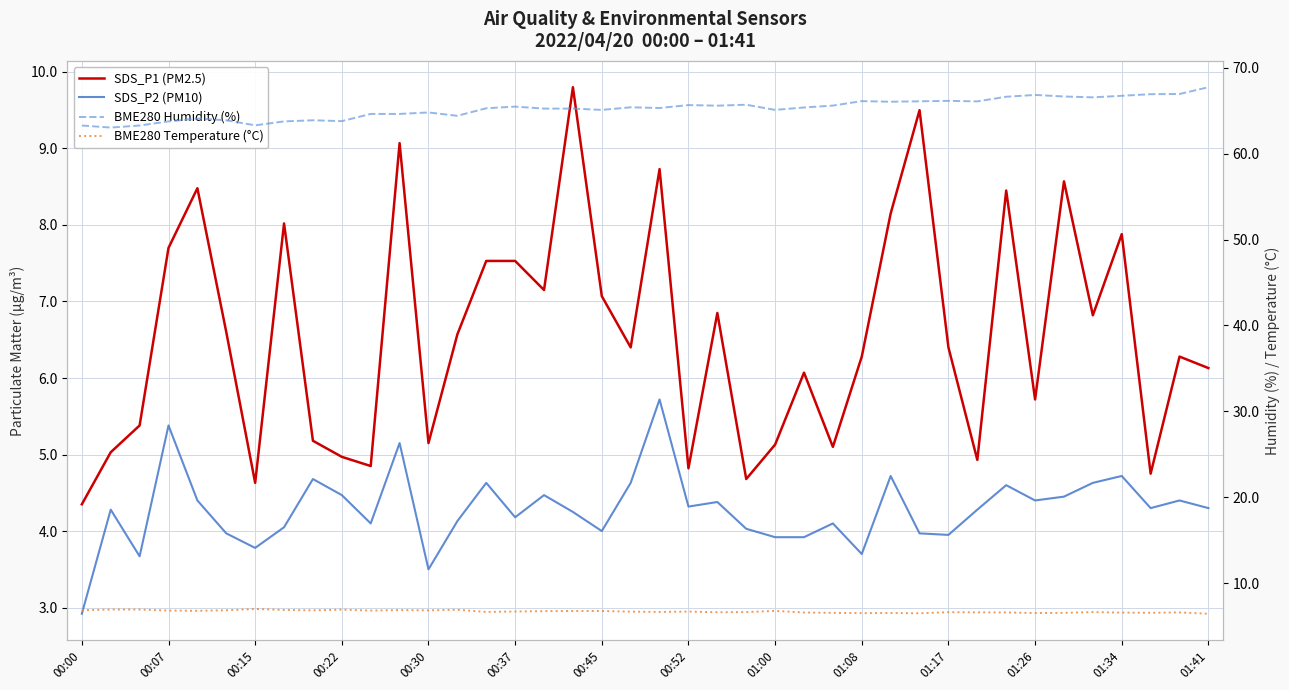

Which series has the largest range (max minus min)?

SDS_P1 (PM2.5)